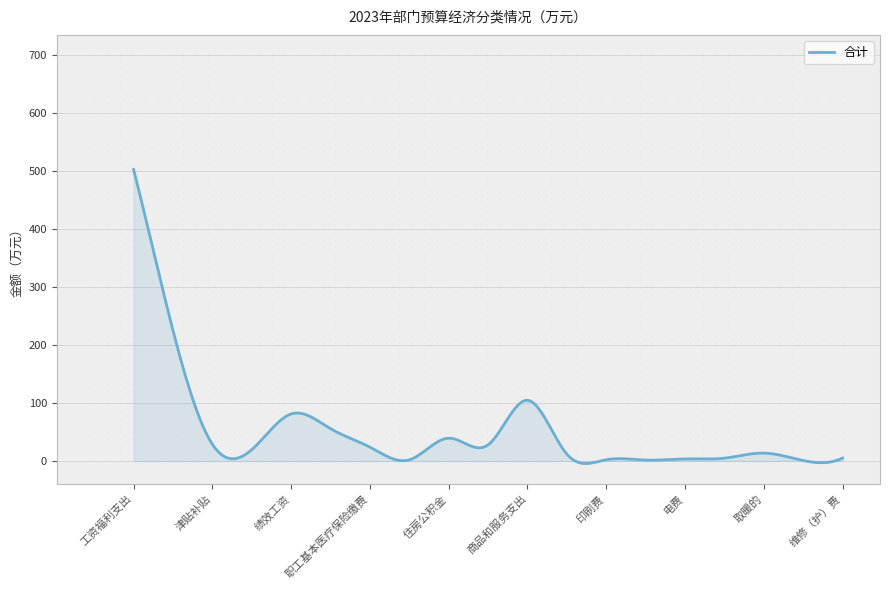

What is the greatest value displayed?

503.0